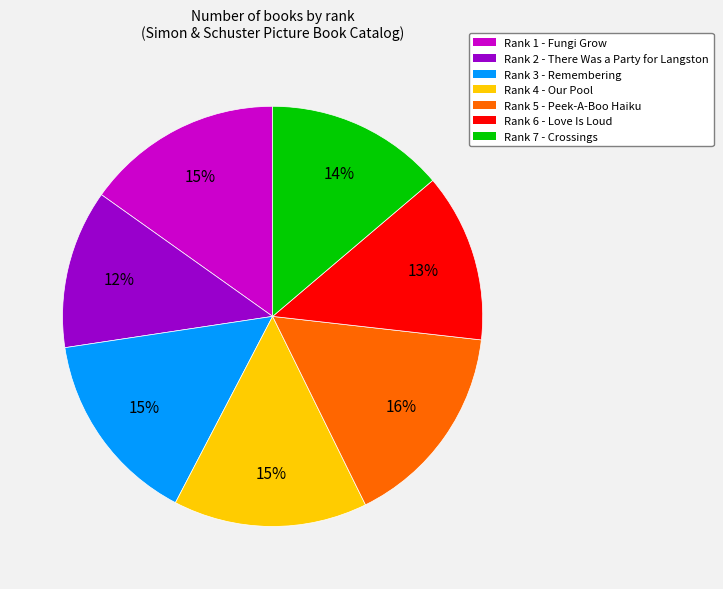

Is there a majority slice in this chart?

No